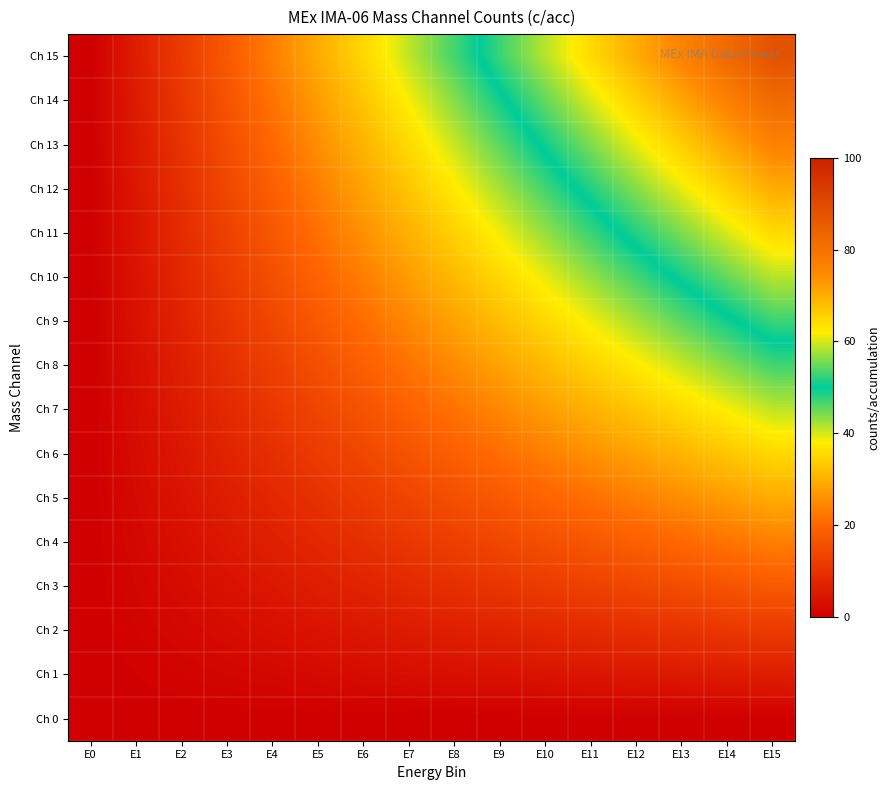

Which category has the lowest value across all series?

E0